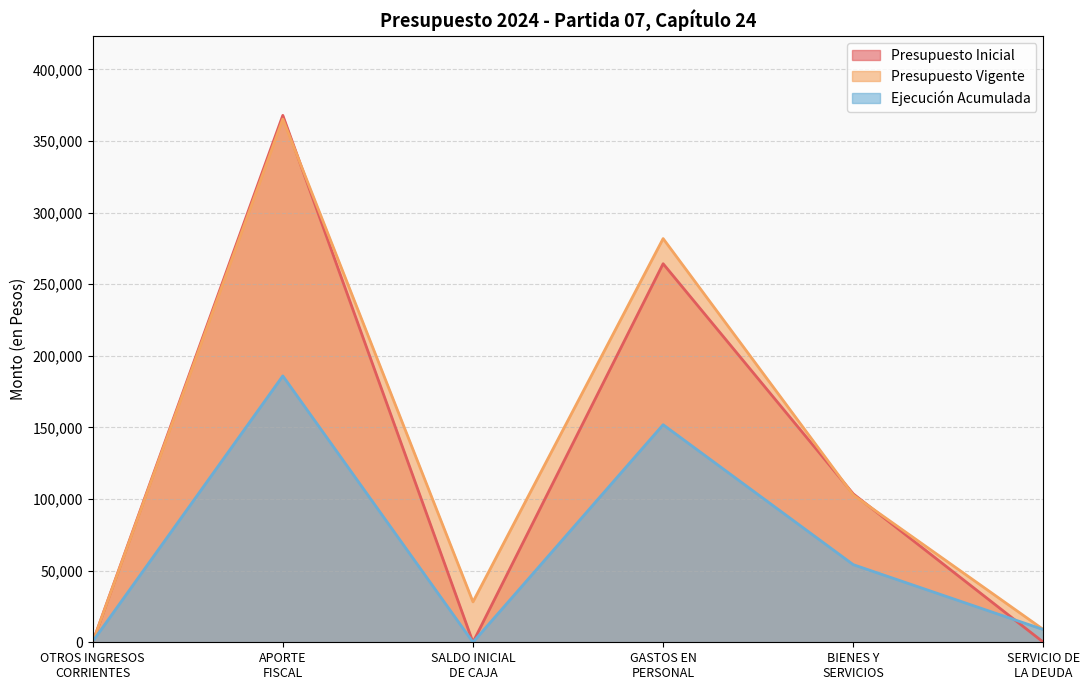

How many positive values does the Presupuesto Inicial series have?

3